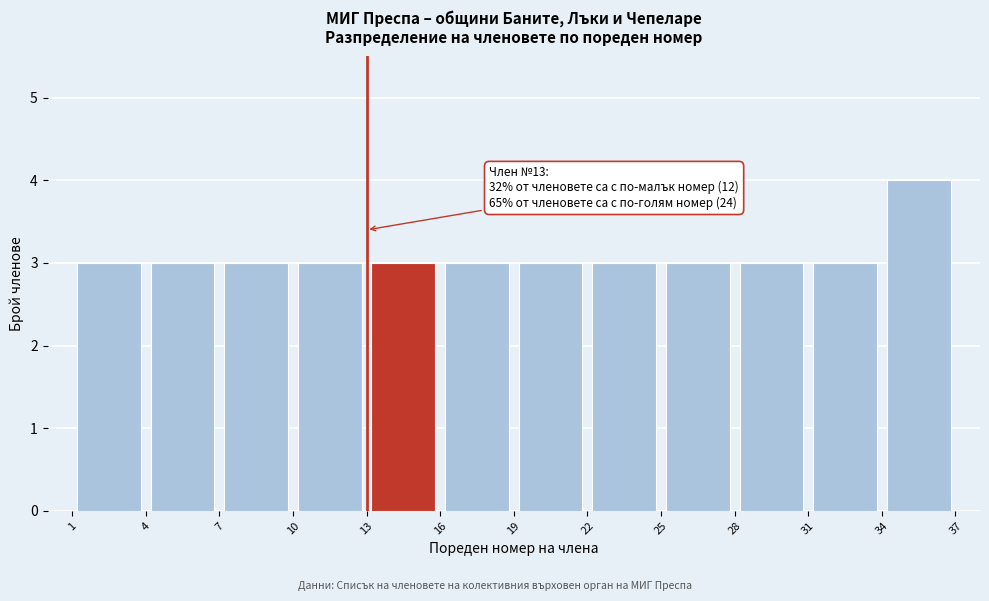

Which range on the x-axis has the tallest bar?

34 to 37